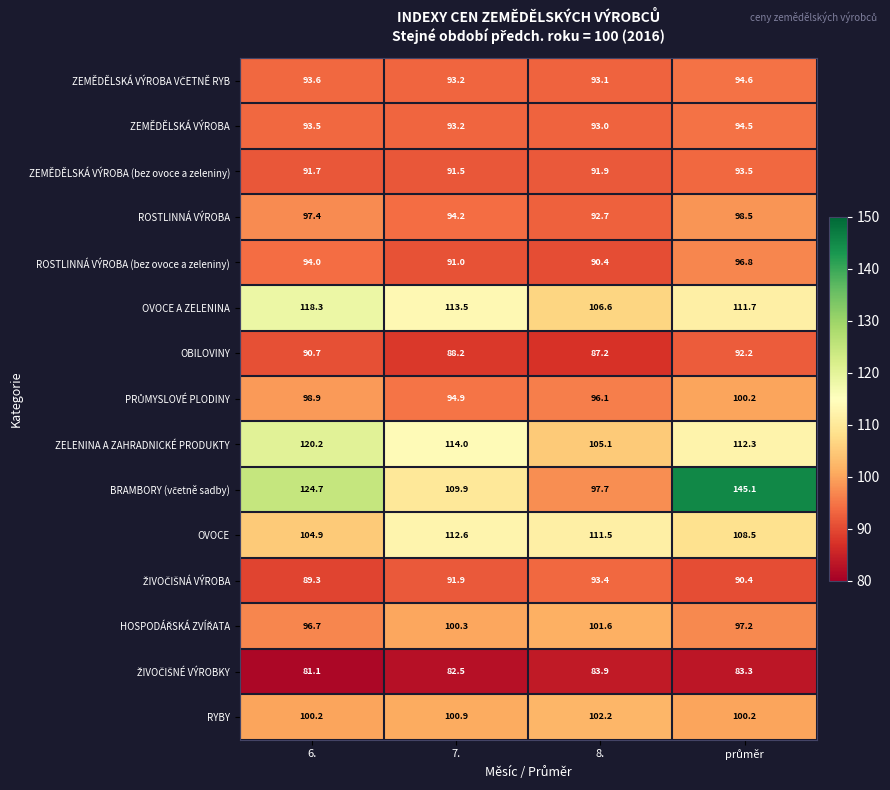

Read the OBILOVINY value at 6..

90.7